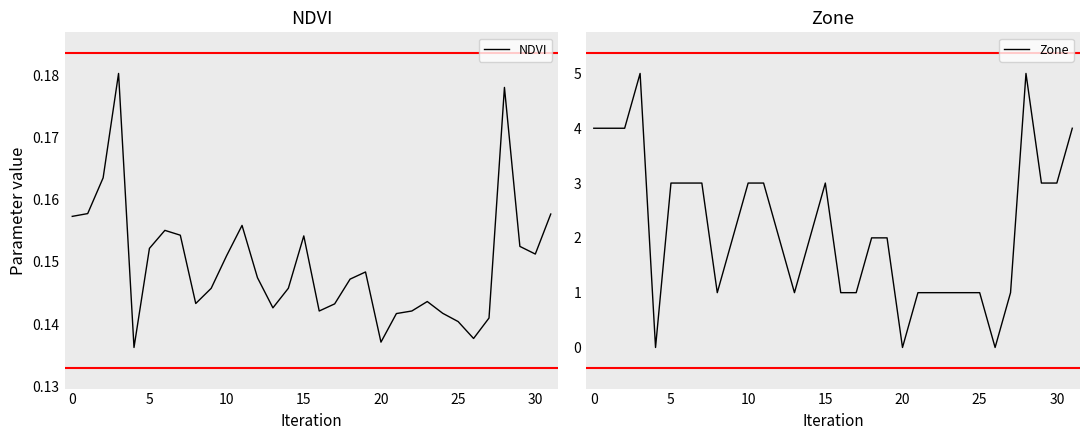

The NDVI series shows 0.2 at 28. True or false?

True